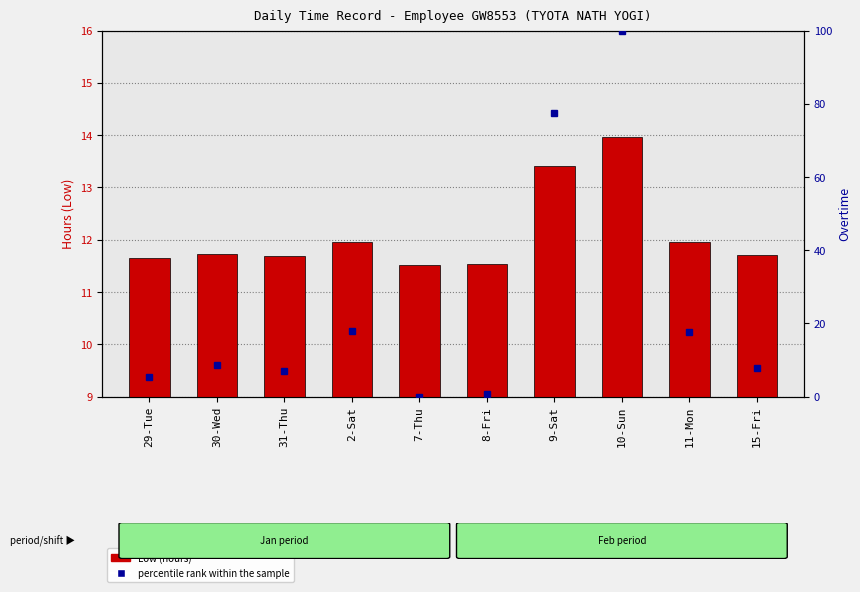

Are the bars horizontal?

No